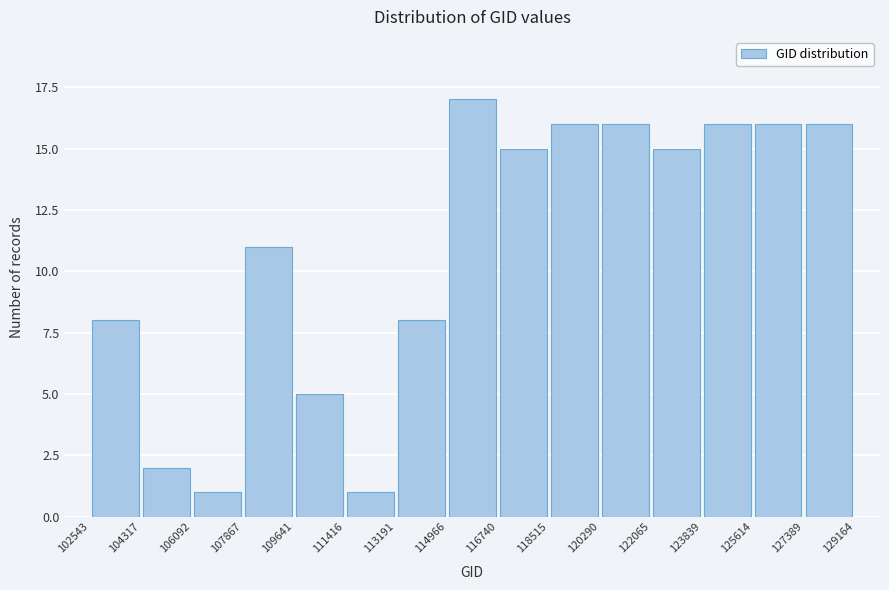

Reading left to right, transcribe this chart: for each bar, give the range it covers on the x-axis and its height. The values are not printed on the chart, so give them approximately, as read against the axis.

102543 to 104317: 8
104317 to 106092: 2
106092 to 107867: 1
107867 to 109641: 11
109641 to 111416: 5
111416 to 113191: 1
113191 to 114966: 8
114966 to 116740: 17
116740 to 118515: 15
118515 to 120290: 16
120290 to 122065: 16
122065 to 123839: 15
123839 to 125614: 16
125614 to 127389: 16
127389 to 129164: 16